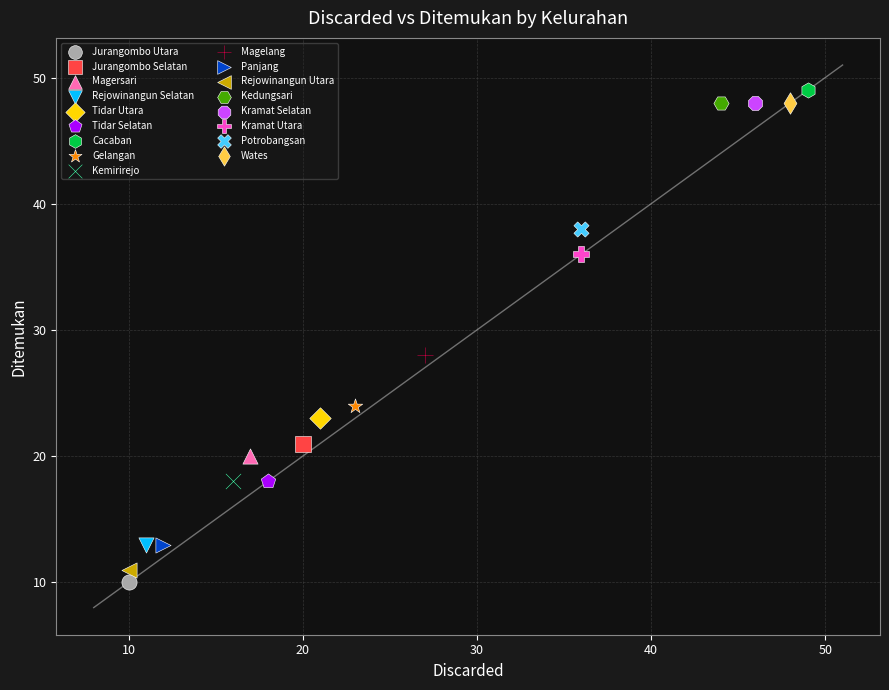

Which series reaches the maximum Y coordinate?

Cacaban